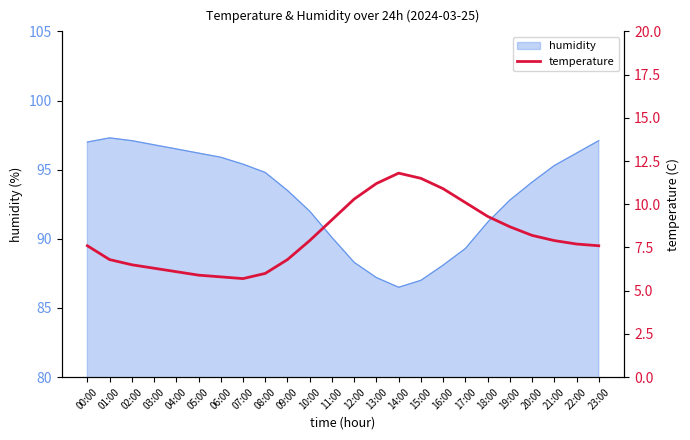

Which category has the highest value across all series?

14:00